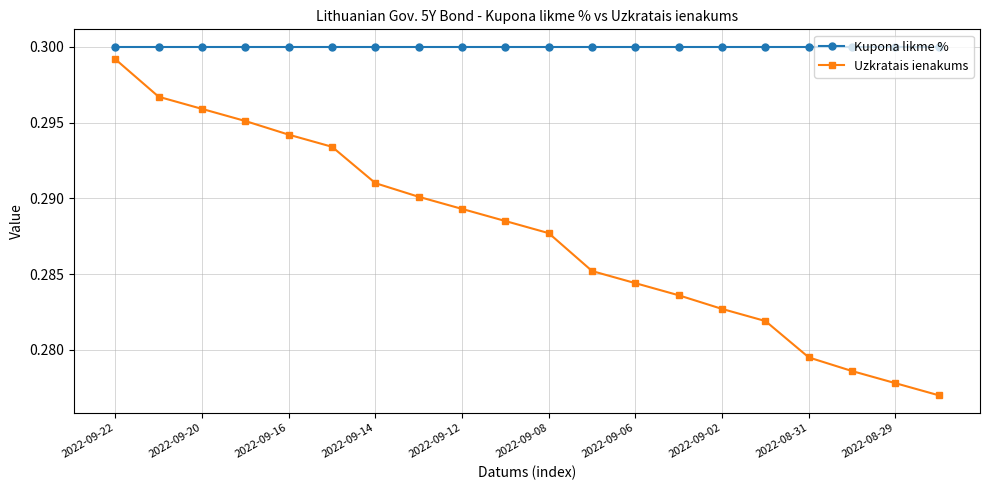

How many lines are shown in the chart?

2